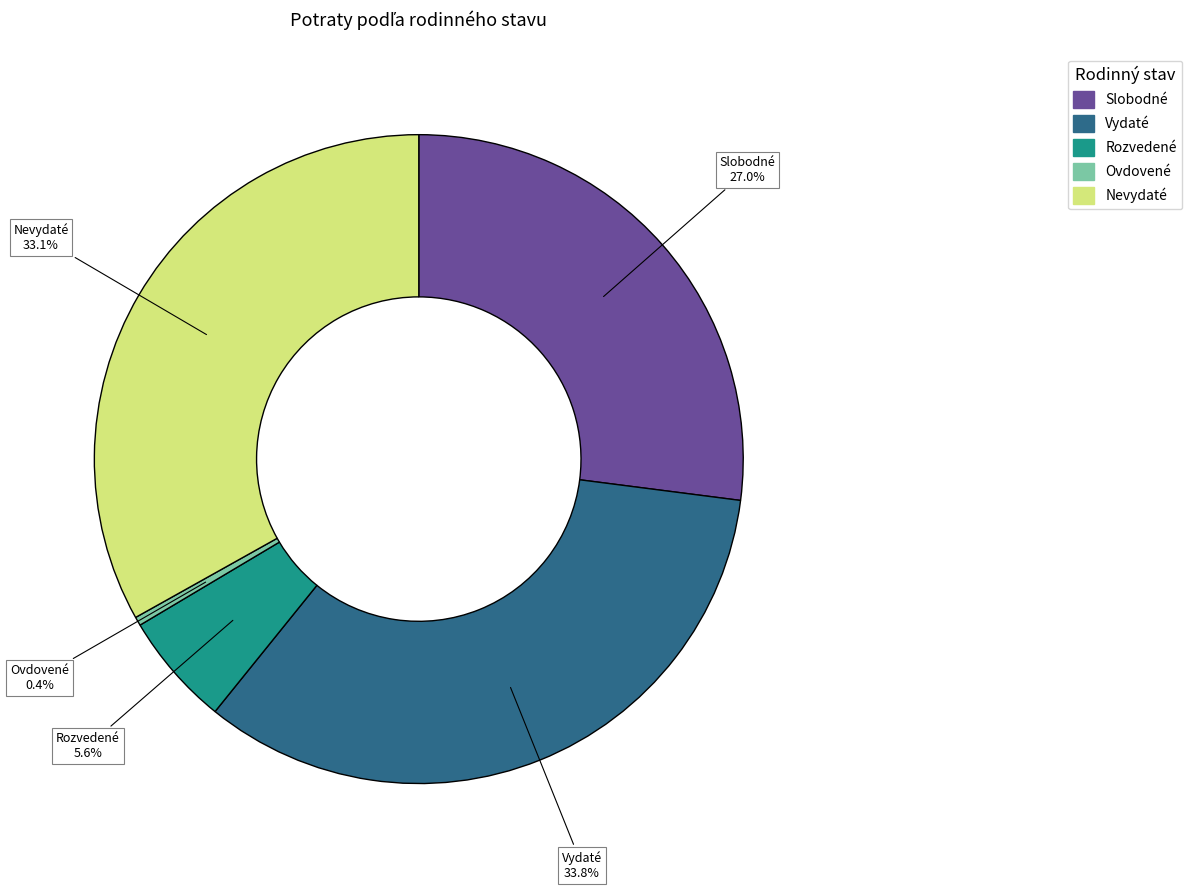

How much of the chart is everything except Ovdovené?

99.6%